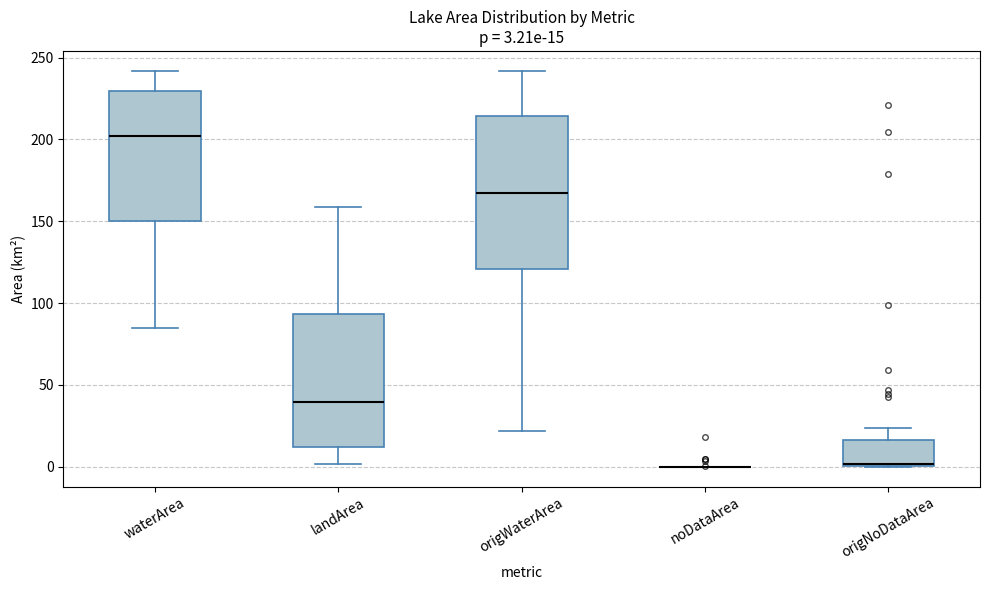

Comparing the boxes themselves (not the whiskers), which one is the tallest?

origWaterArea